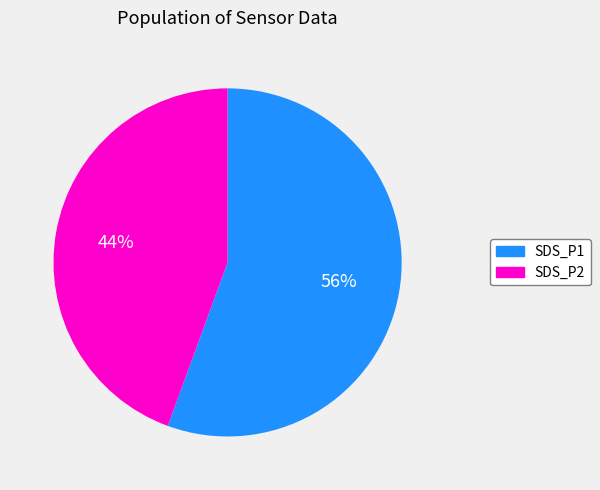

What is the smallest slice in the pie chart?

SDS_P2